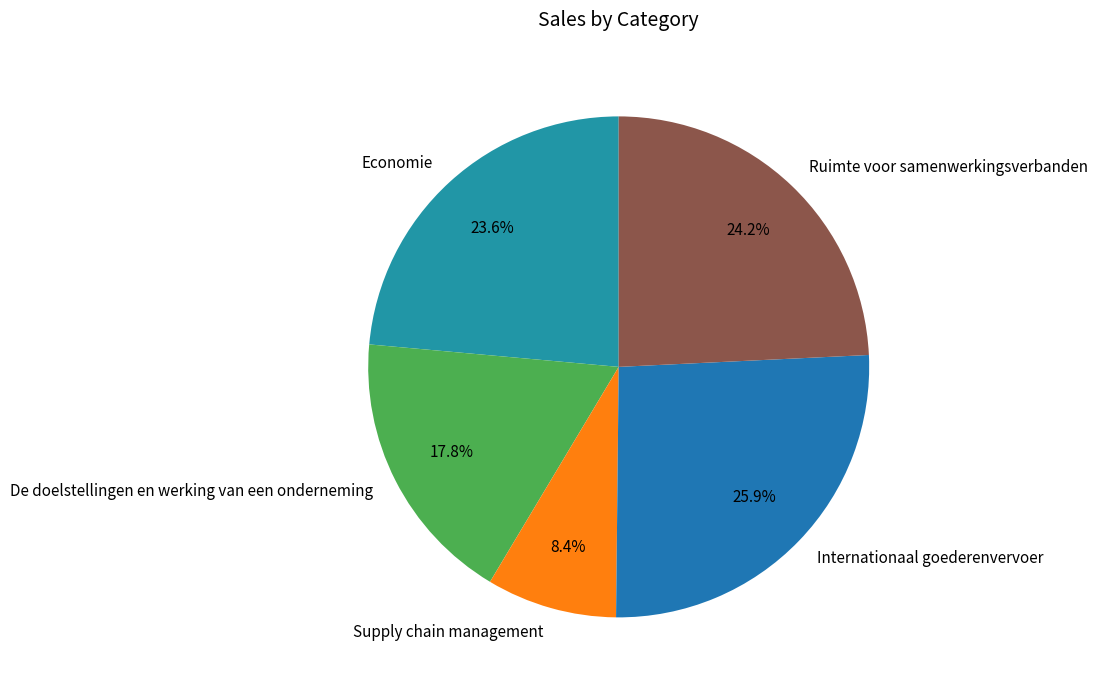

The Economie slice represents 24% of the pie. True or false?

True